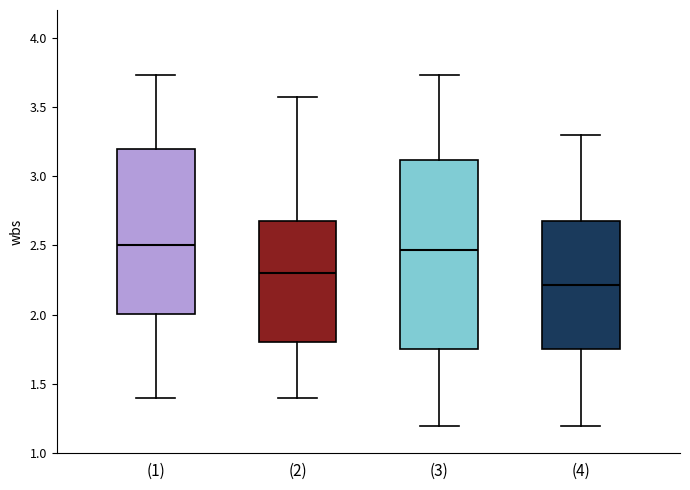

Reading left to right, transcribe this box plot: for each box, give where its median line is, the range the box spans, and where its two whiskers end, as read against the y-axis. The values are not printed on the chart, so give them approximately, as read against the axis.

(1): median 2.50, box 2.00 to 3.20, whiskers 1.40 to 3.75
(2): median 2.30, box 1.80 to 2.70, whiskers 1.40 to 3.55
(3): median 2.45, box 1.75 to 3.10, whiskers 1.20 to 3.75
(4): median 2.20, box 1.75 to 2.70, whiskers 1.20 to 3.30